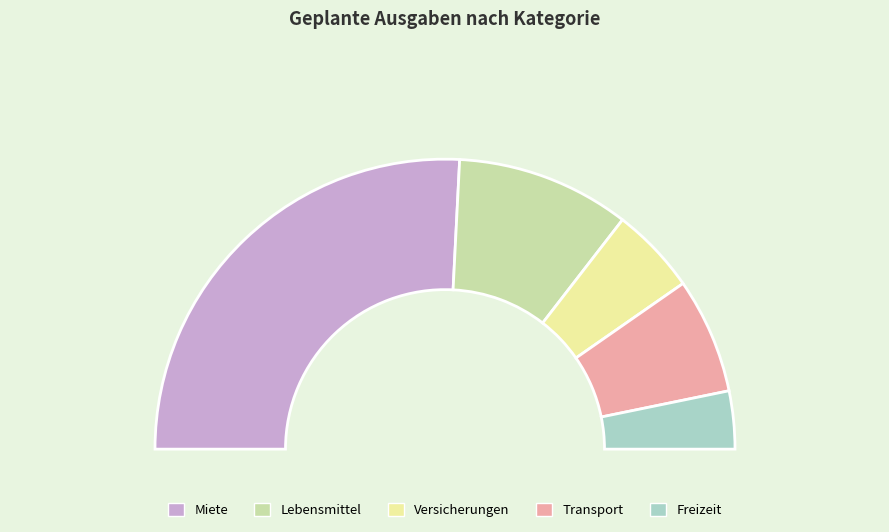

Approximately how many times larger is the value at Miete compared to Freizeit?

8.0